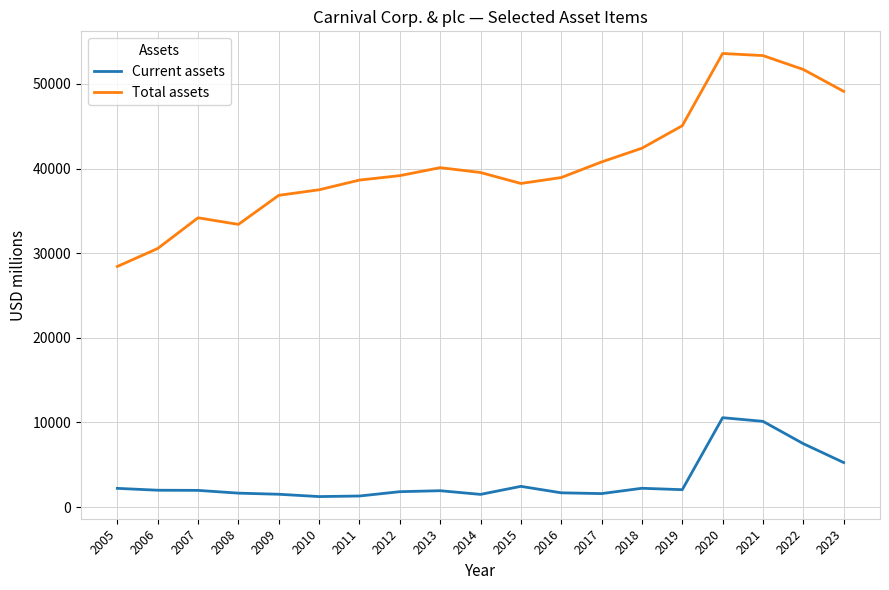

The value of Total assets at 2023 is 49120. True or false?

True